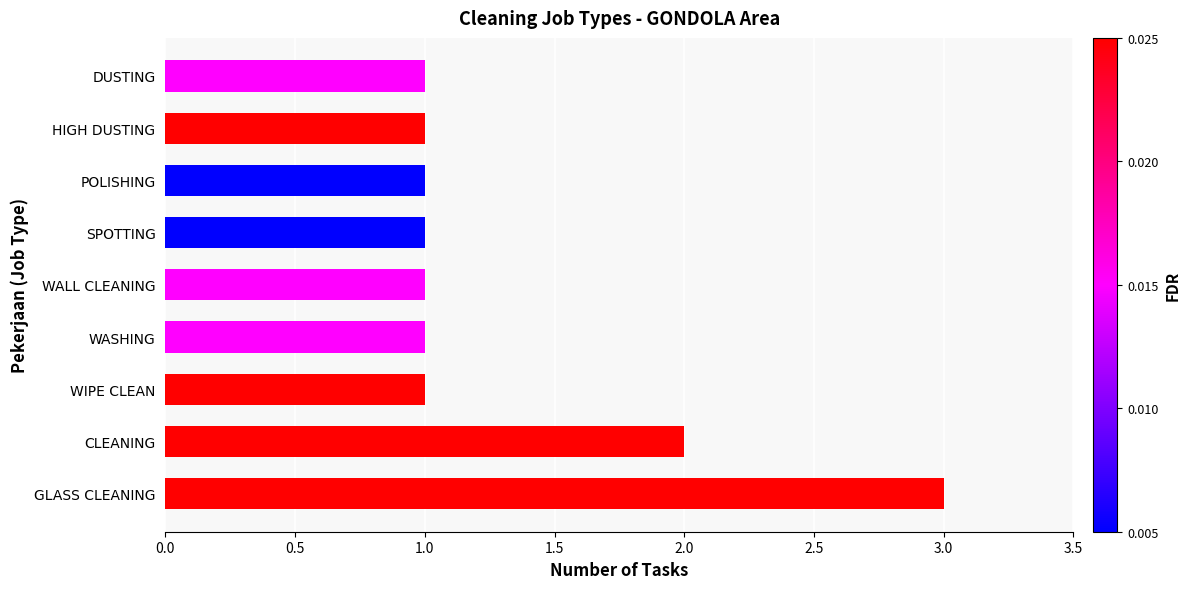

Is it true that the value at WASHING is 2?

False